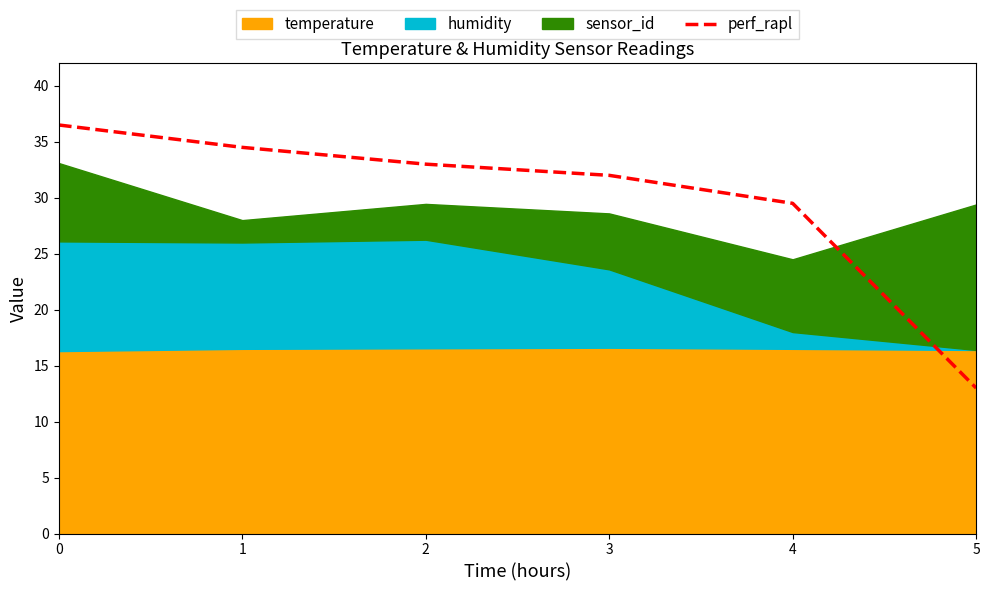

Rank the categories by value from lowest to highest.

5, 4, 3, 2, 1, 0